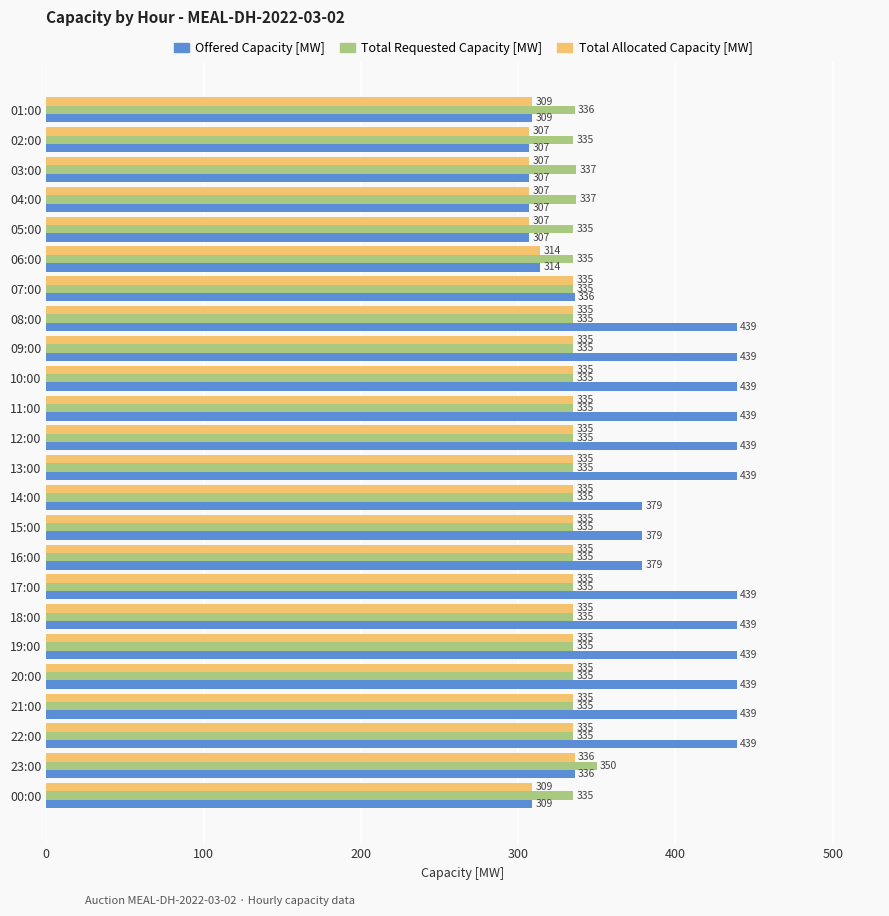

The value of Total Allocated Capacity [MW] at 13:00 is 190. True or false?

False